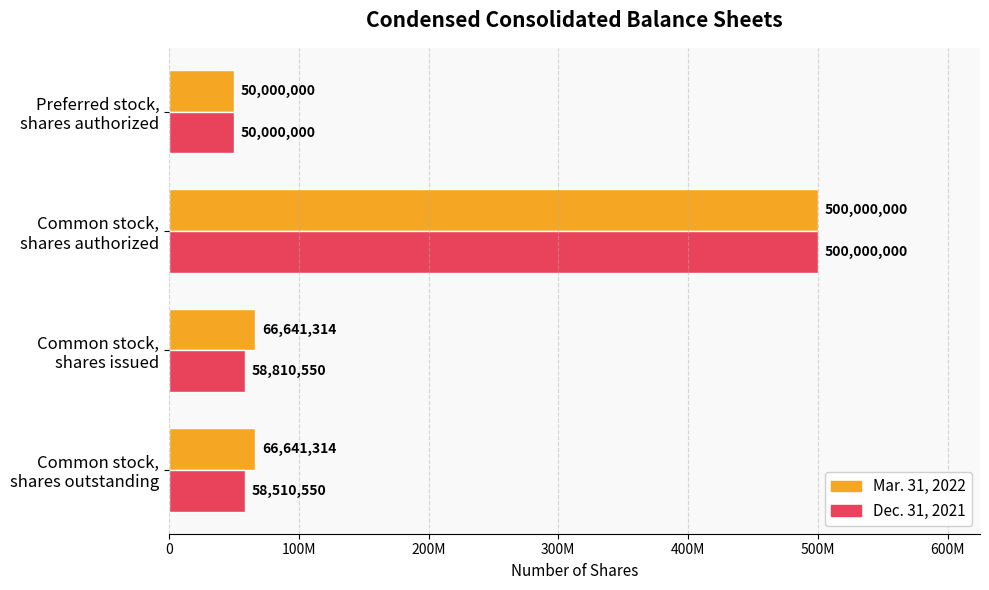

What is the sum of all Mar. 31, 2022 values?

683282628